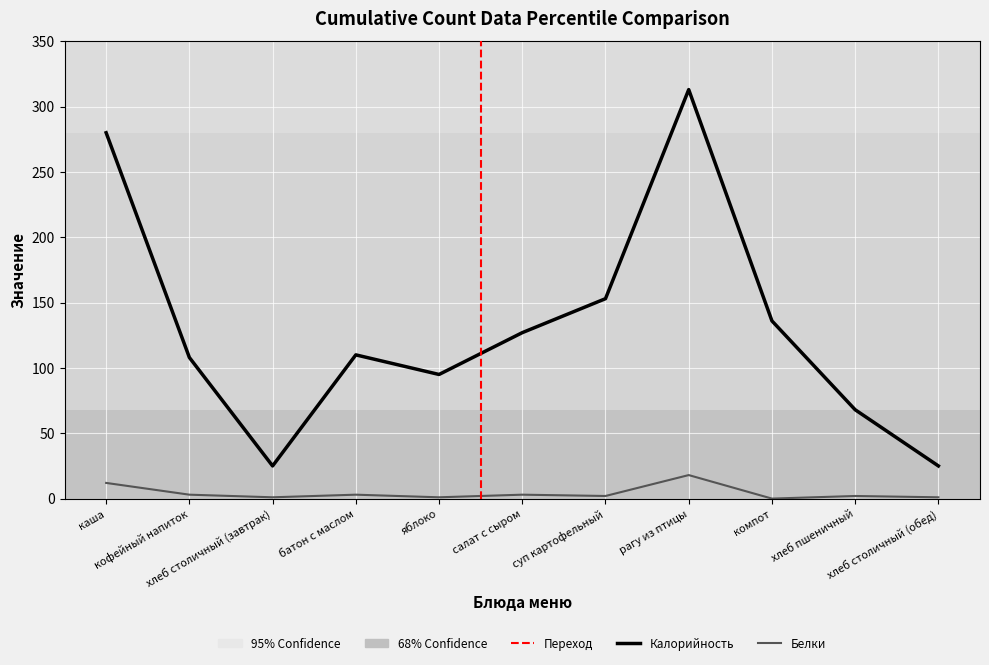

What is the difference between the Калорийность values at батон с маслом and кофейный напиток?

2